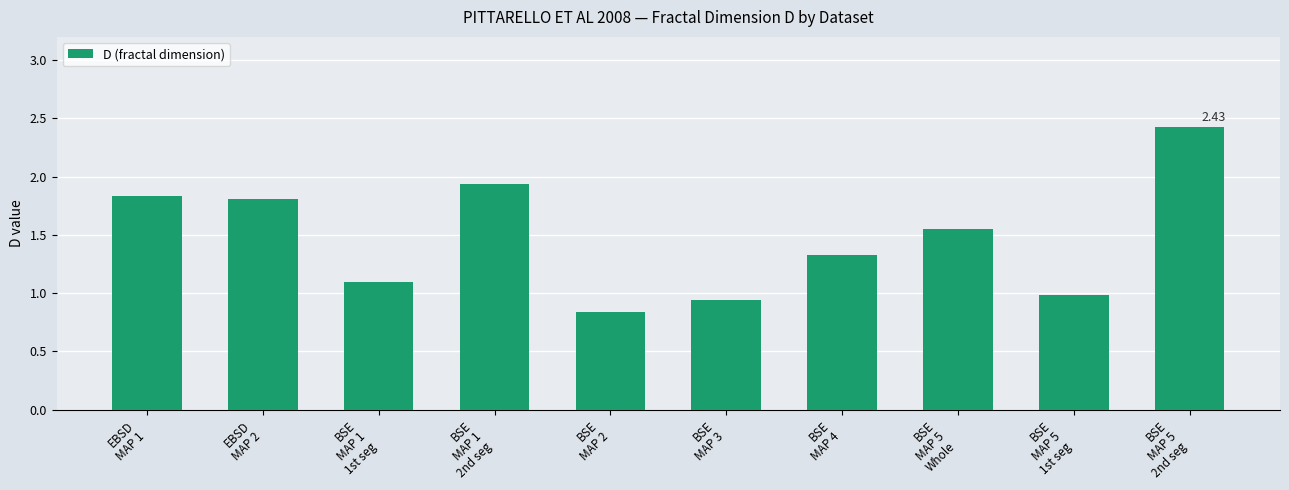

What is the change in value from BSE
MAP 2 to BSE
MAP 4?

+0.5